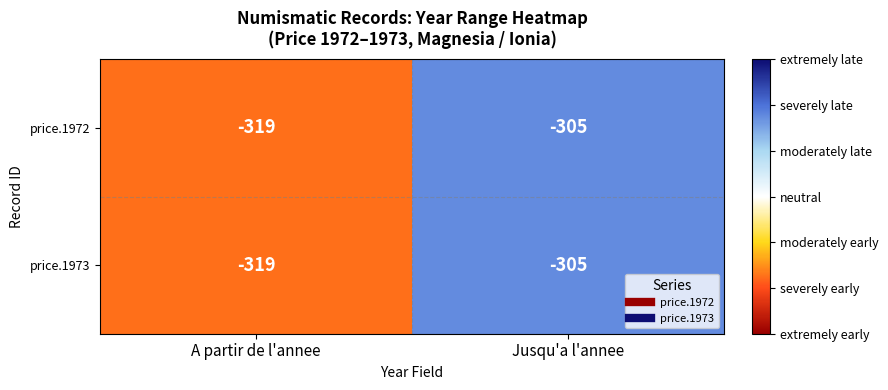

Rank the categories by price.1972 value from highest to lowest.

Jusqu'a l'annee, A partir de l'annee